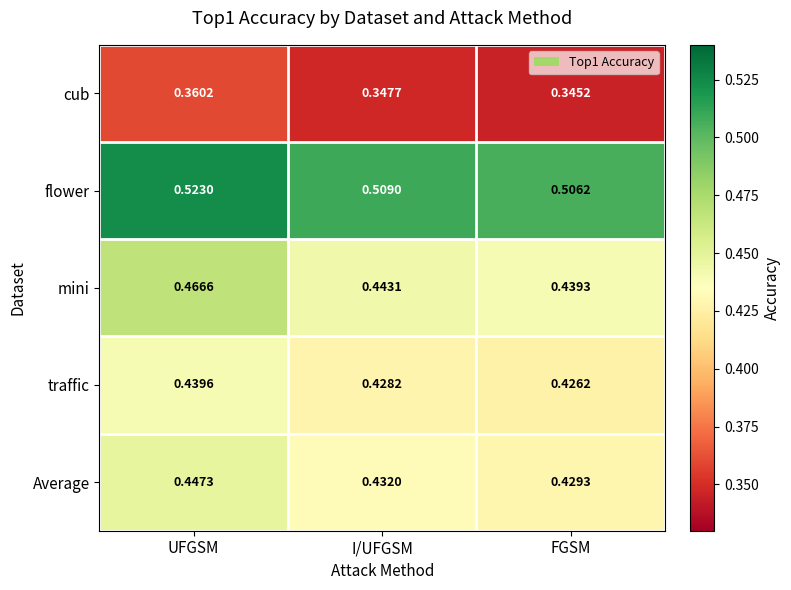

List the labels in order of flower value, smallest first.

FGSM, I/UFGSM, UFGSM